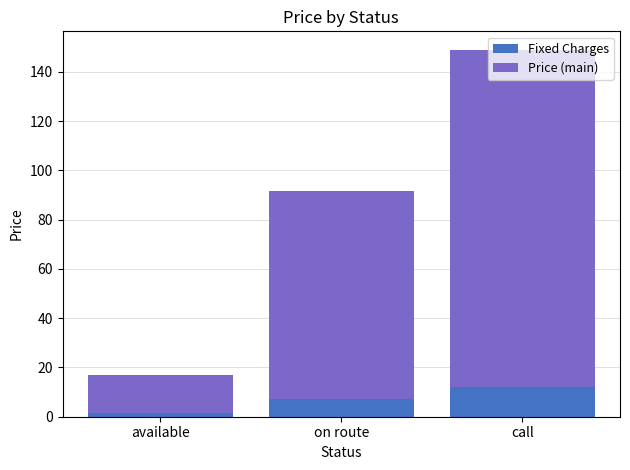

What is the total value across all series at call?

149.0